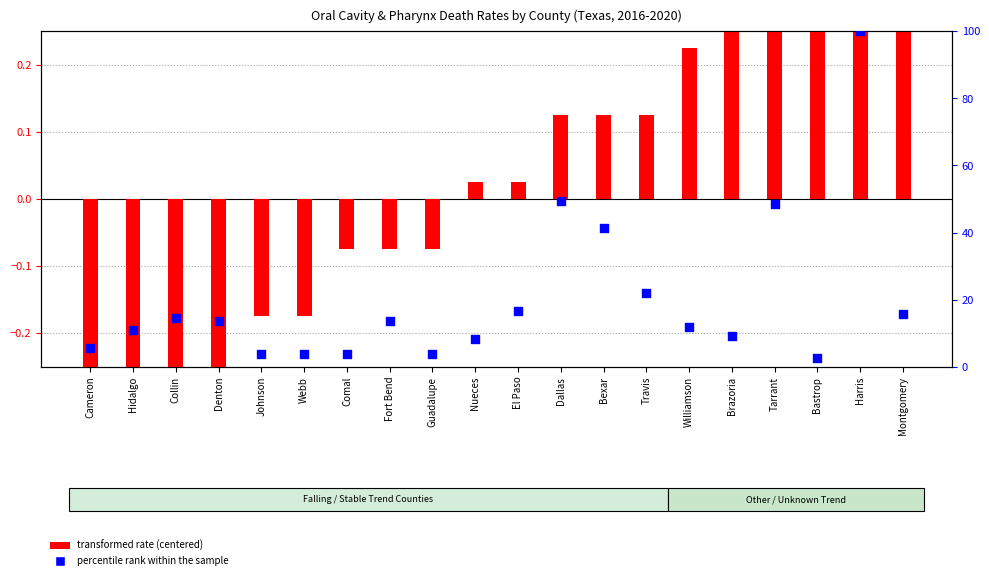

What are all the series names shown in the legend?

transformed rate (centered), percentile rank within the sample